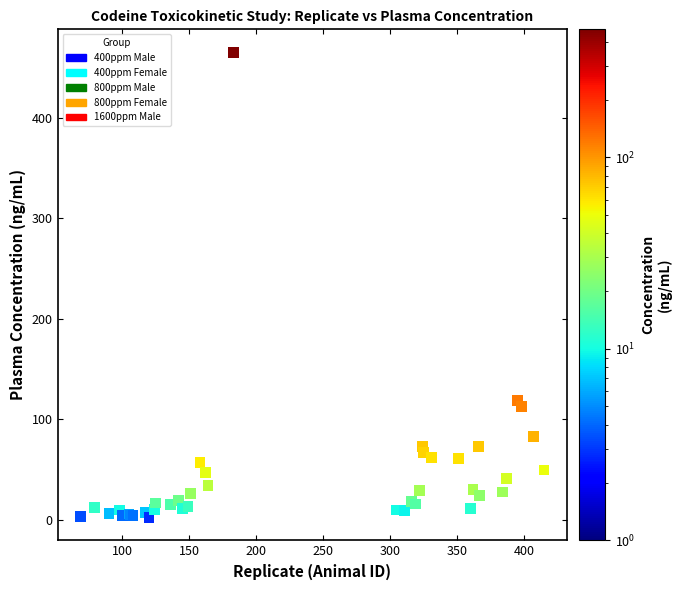

What Y value in the scatter plot is closest to 233?

119.0